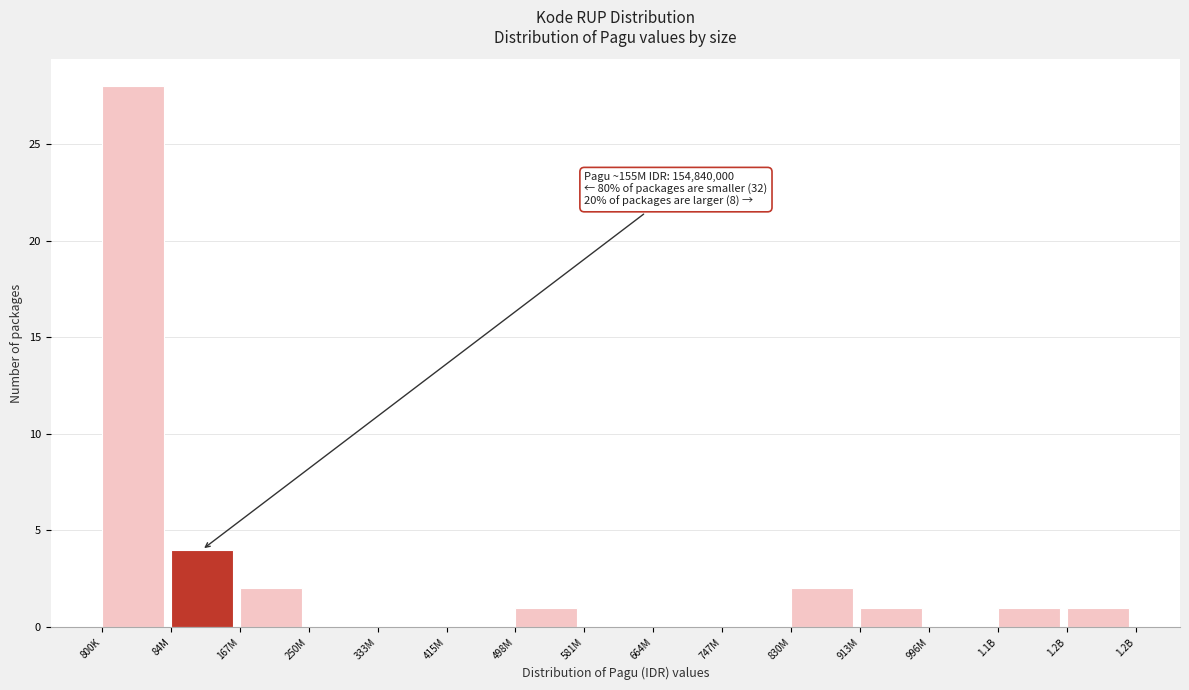

Reading right to left, extract all data points from this chart.

1.2B=1	1.1B=1	996M=0	913M=1	830M=2	747M=0	664M=0	581M=0	498M=1	415M=0	333M=0	250M=0	167M=2	84M=4	800K=28